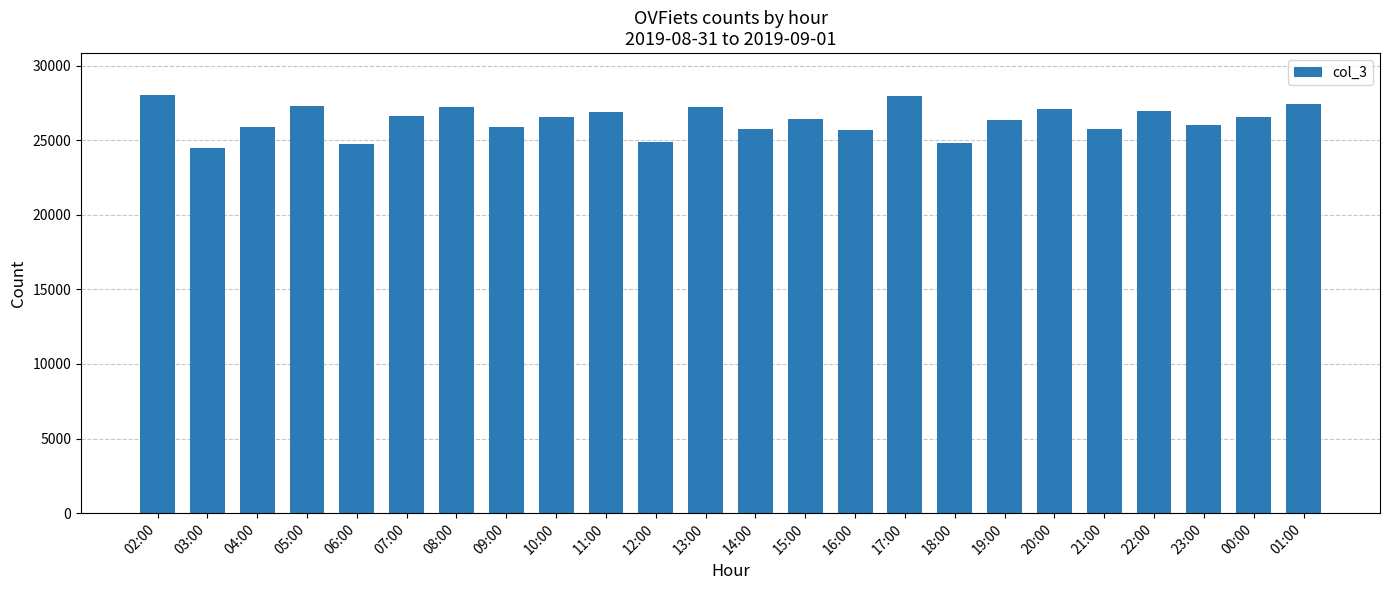

Approximately how many times larger is the value at 02:00 compared to 18:00?

1.1